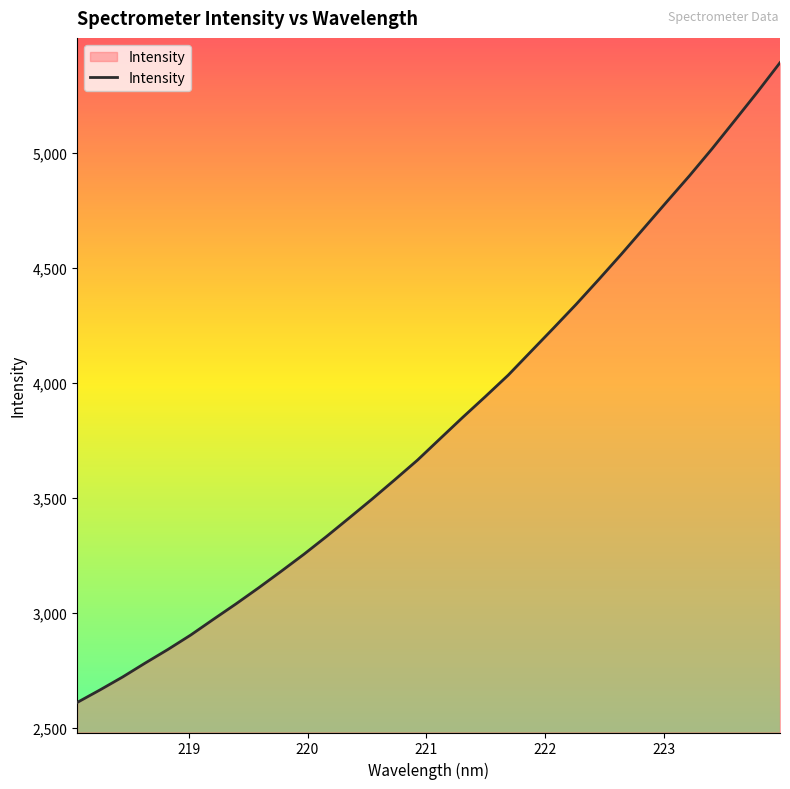

What is the maximum value shown in the chart?

5391.5